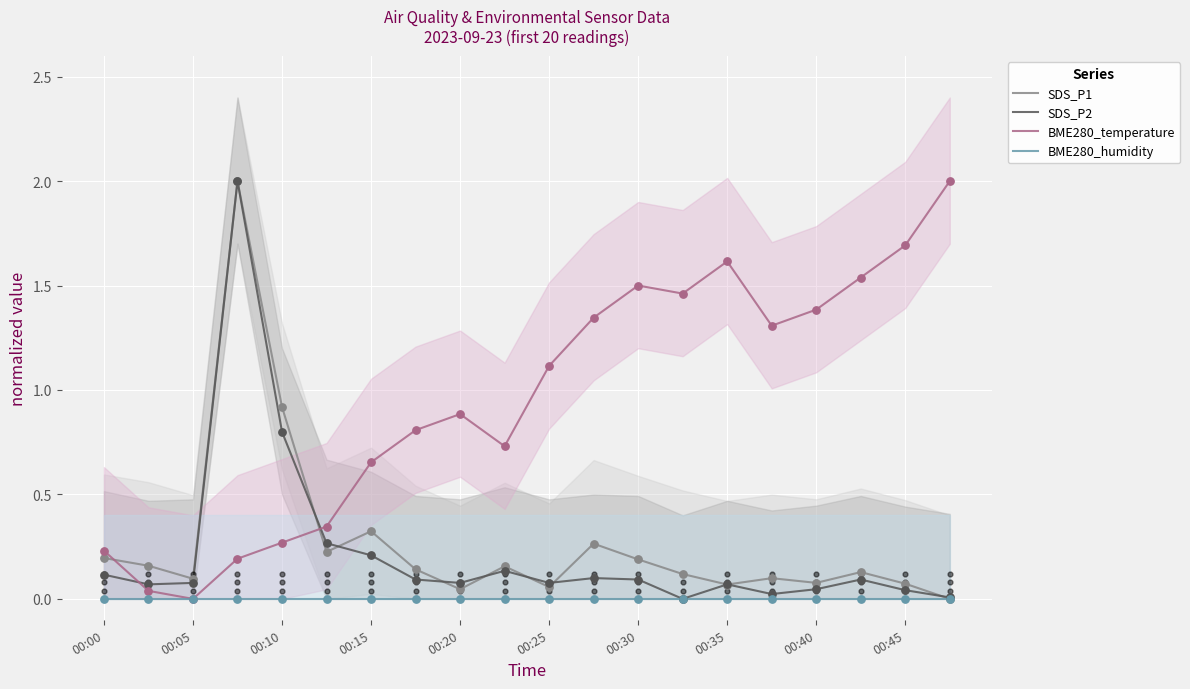

What are all the series names shown in the legend?

SDS_P1, SDS_P2, BME280_temperature, BME280_humidity